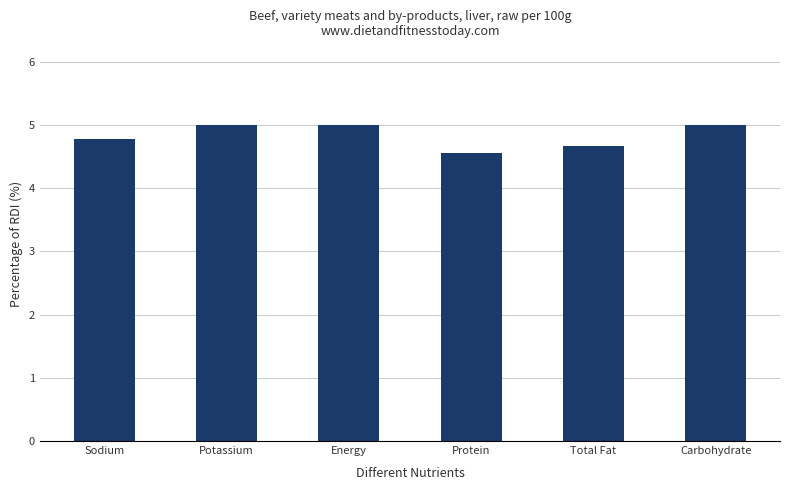

Approximately how many times larger is the value at Carbohydrate compared to Sodium?

1.0